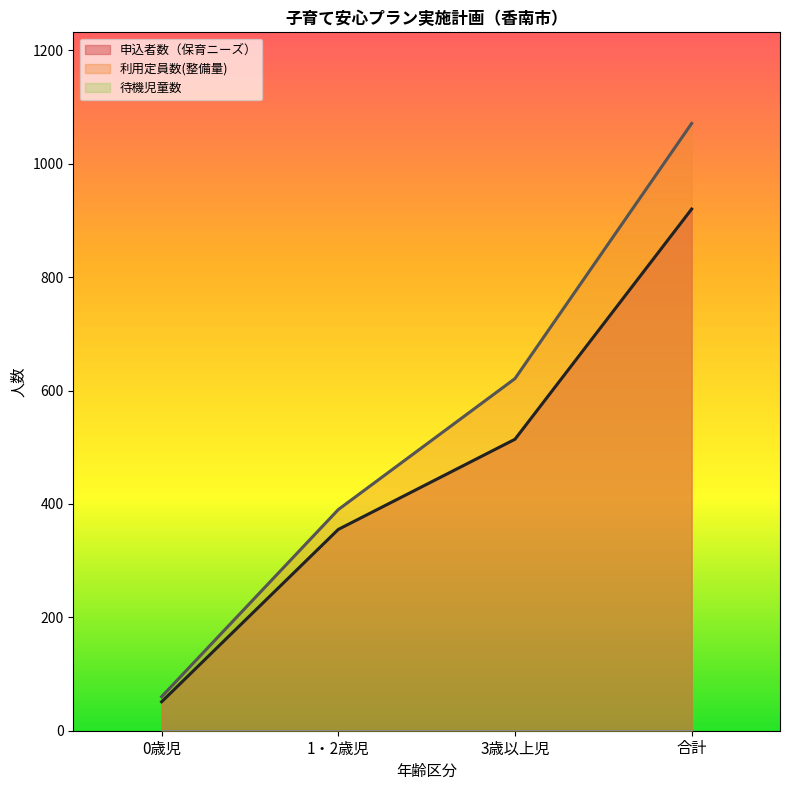

How many data points in 申込者数（保育ニーズ） are less than 514?

2